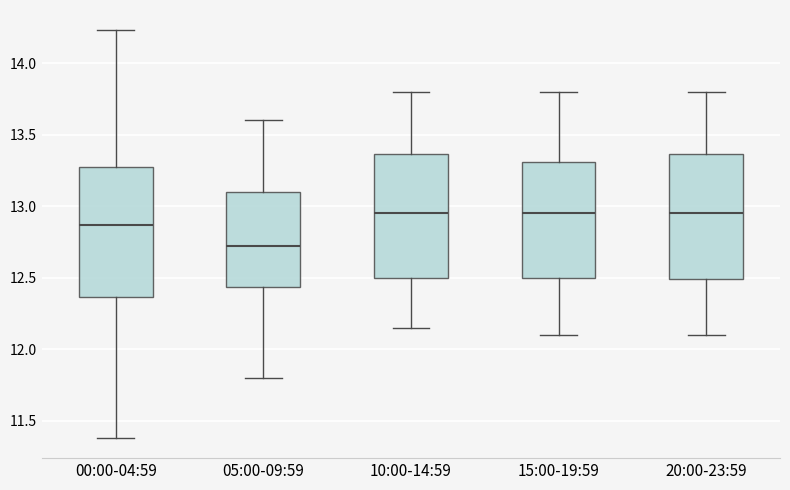

Where does the lower whisker of the box for 10:00-14:59 end on the y-axis? The values are not printed on the chart, so give them approximately, as read against the axis.

12.15